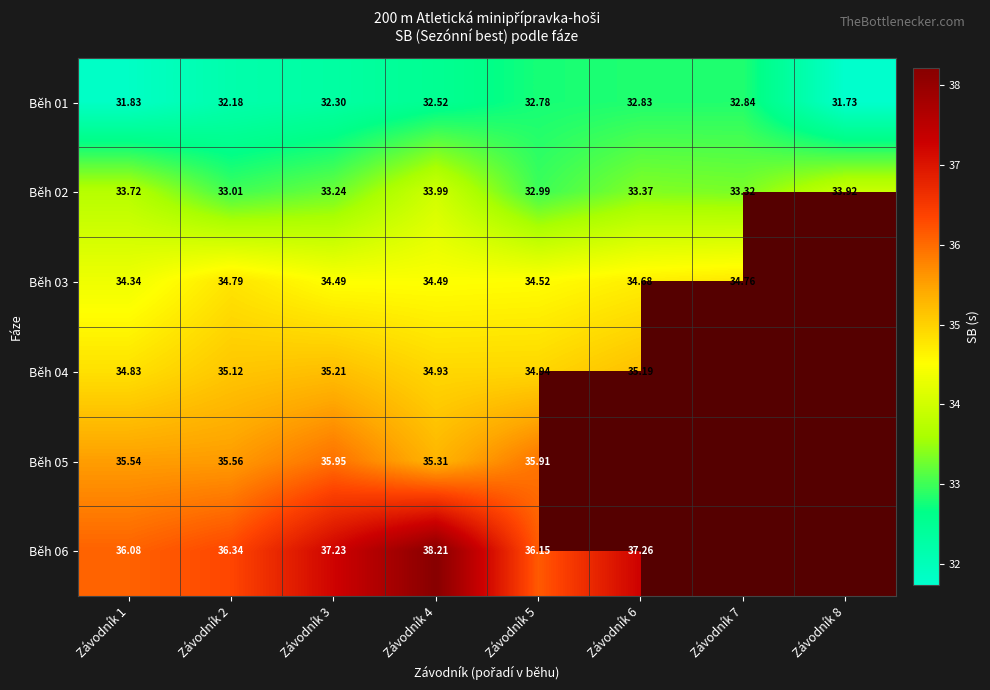

How many values in the Běh 01 series exceed 32?

6